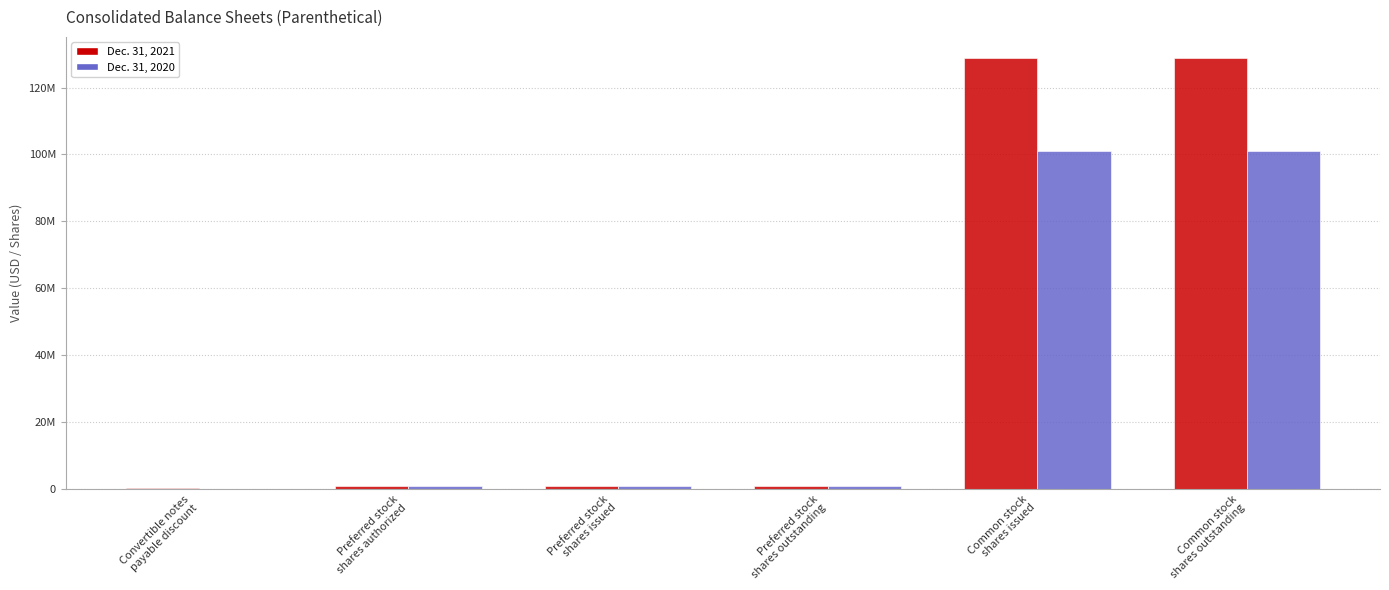

What are all the series names shown in the legend?

Dec. 31, 2021, Dec. 31, 2020